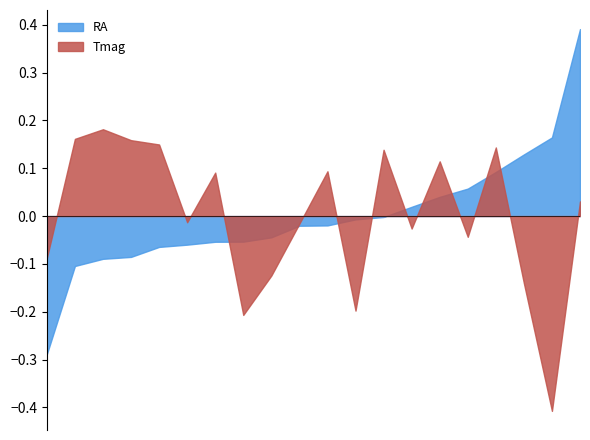

List the series in order of their peak value, lowest first.

Tmag, RA